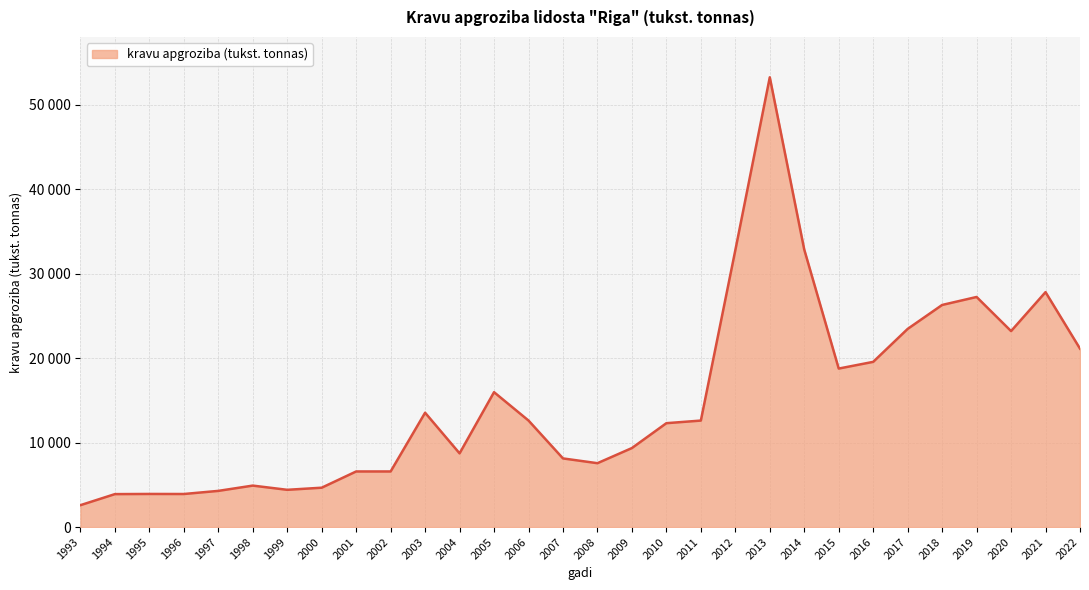

Does the chart have visible grid lines?

Yes